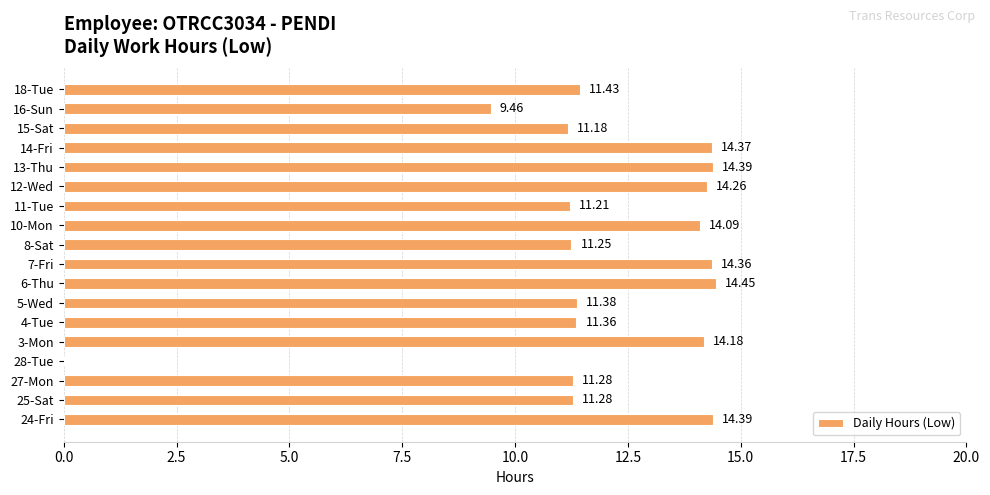

Which has a higher value, 7-Fri or 15-Sat?

7-Fri